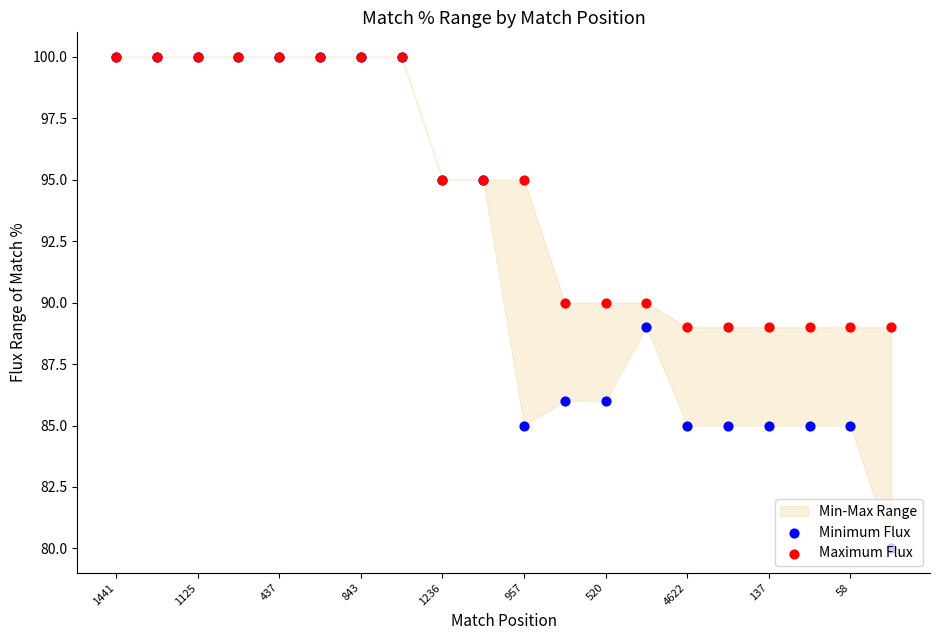

Which series has the largest total across all categories?

Maximum Flux